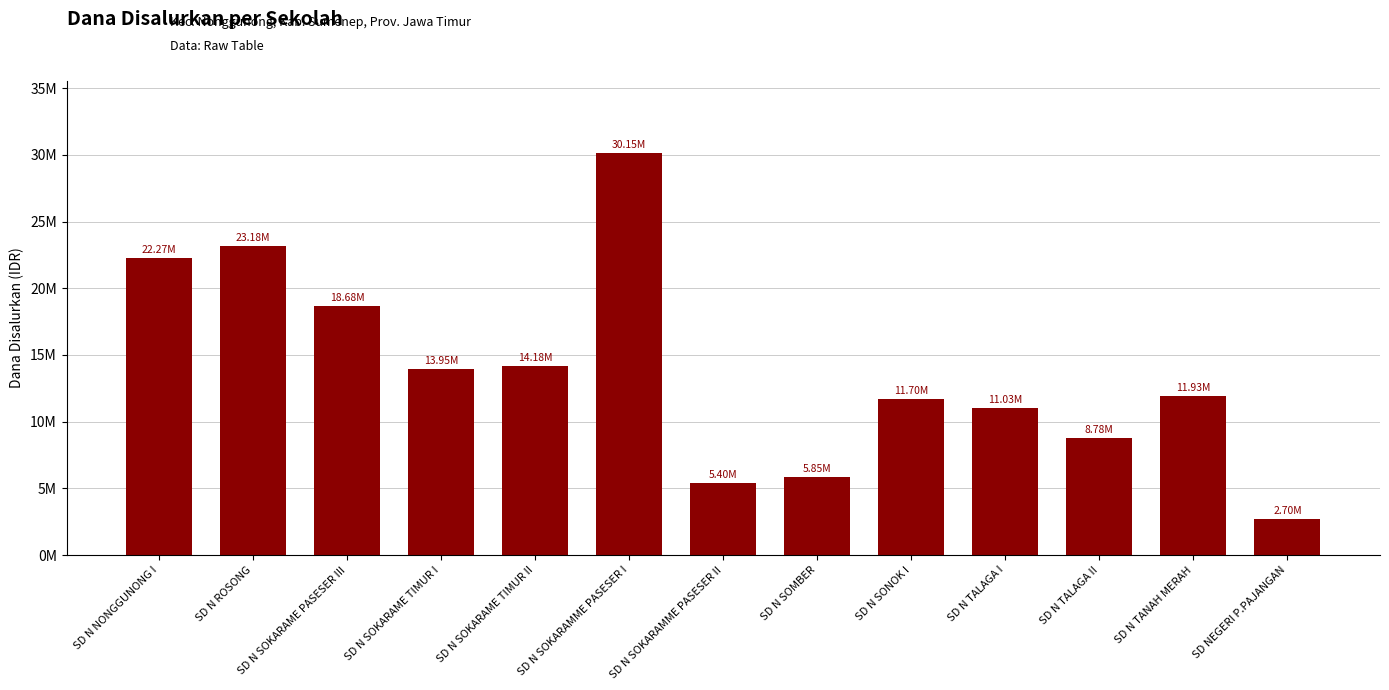

Is it true that the value at SD N ROSONG is 14856131?

False